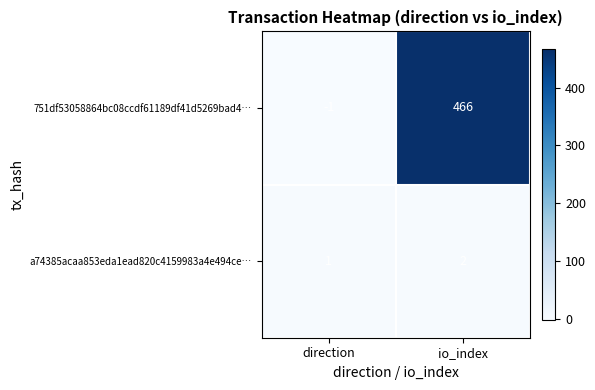

Which category has the lowest value across all series?

direction